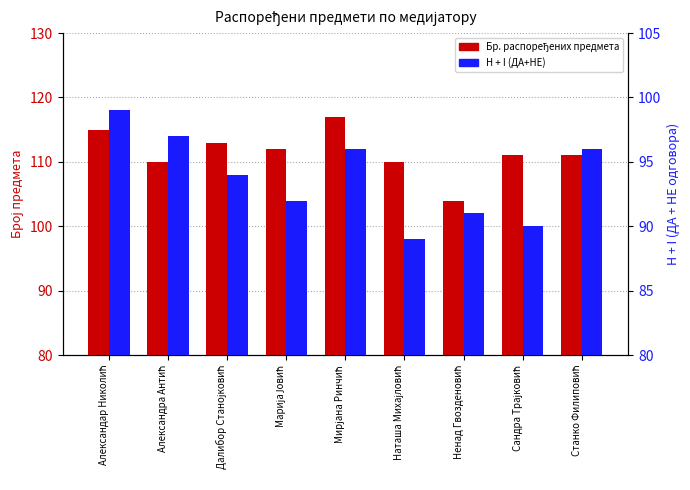

List the series in order of their peak value, highest first.

Бр. распоређених предмета, H + I (ДА+НЕ)